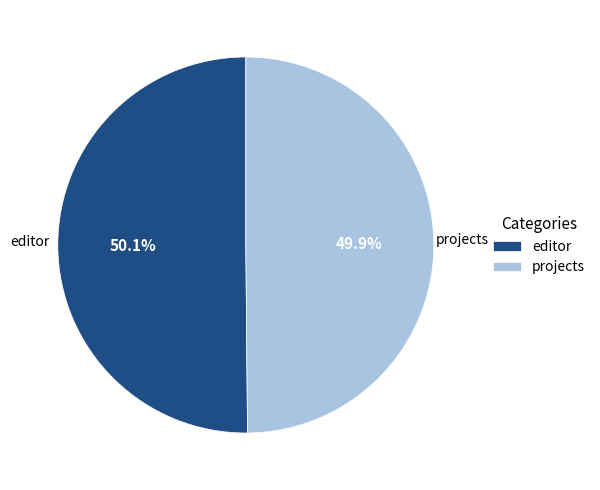

The projects slice represents 50% of the pie. True or false?

True